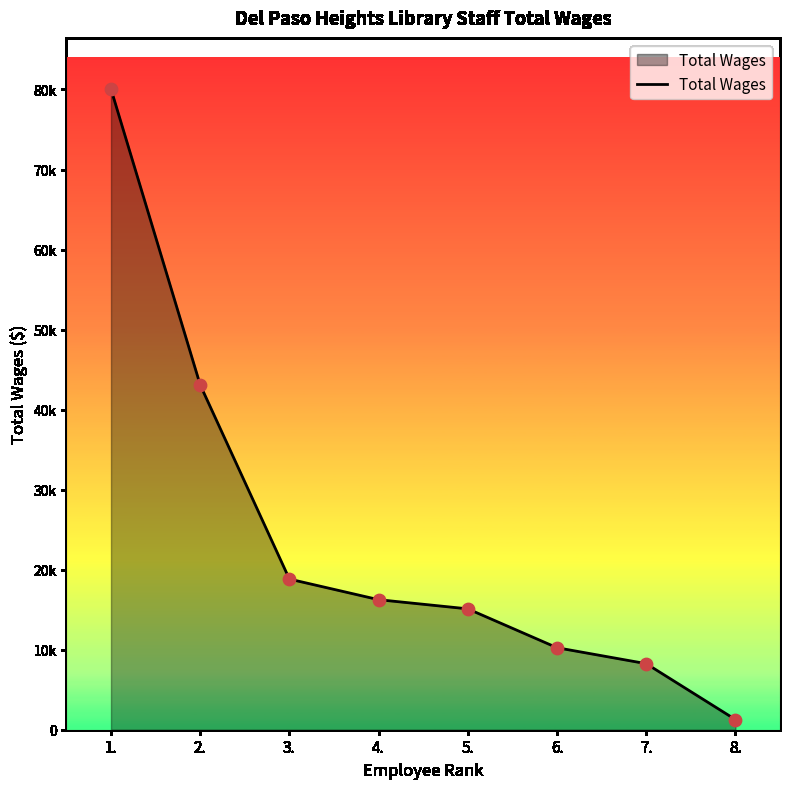

Approximately how many times larger is the value at 3. compared to 2.?

0.4